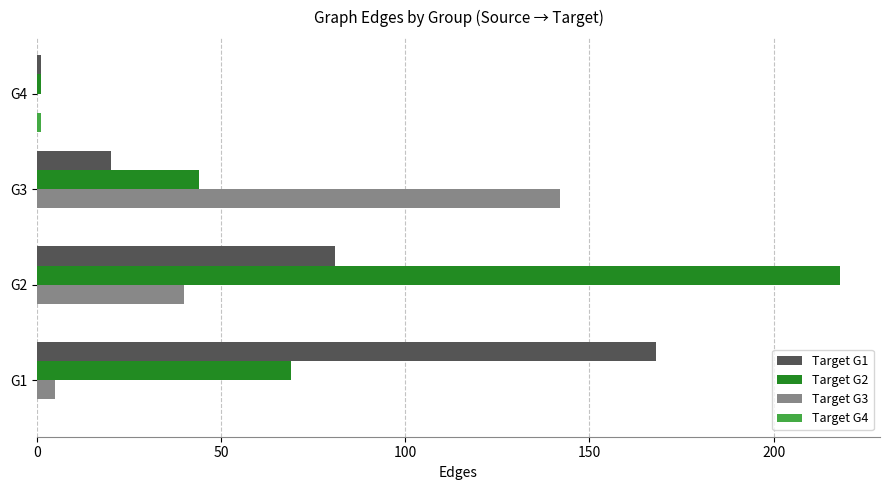

Which series has the largest total across all categories?

Target G2